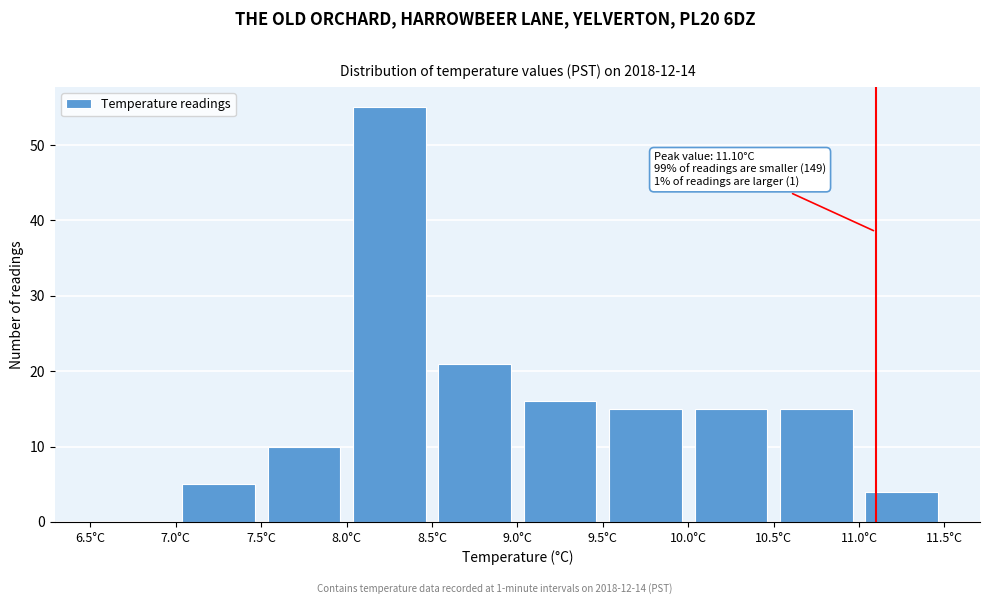

Over which range of the x-axis is the bar tallest?

8.0 to 8.5